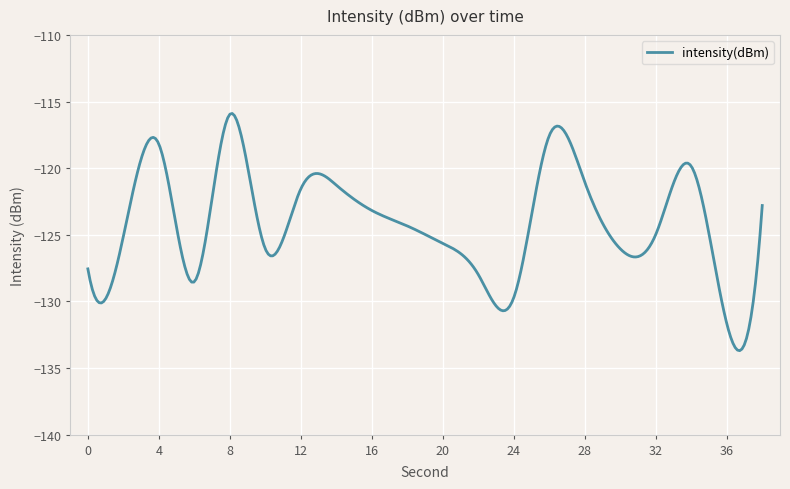

What is the greatest value displayed?

-115.9